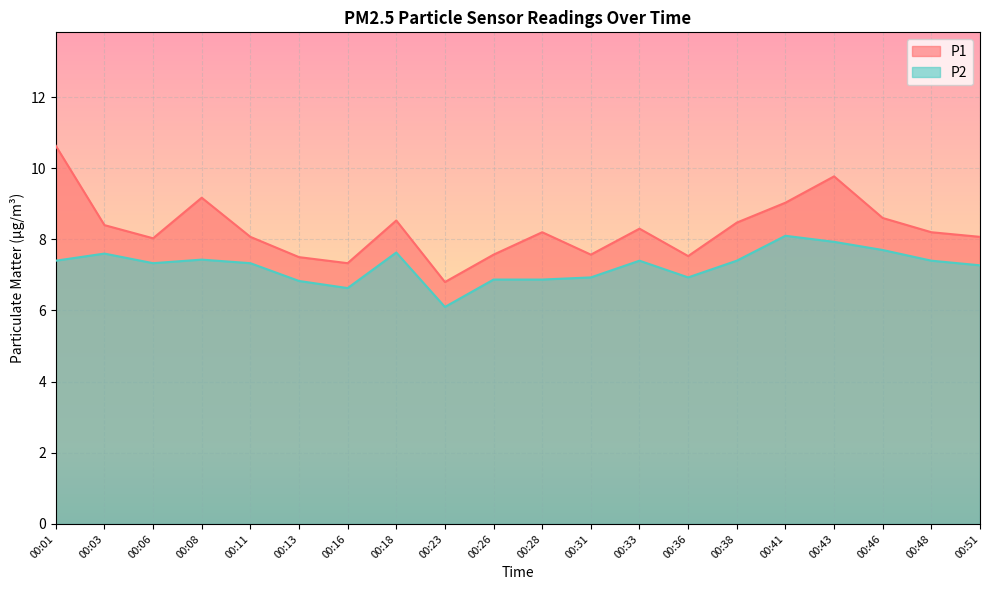

What is the total value across all series at 00:31?

14.5